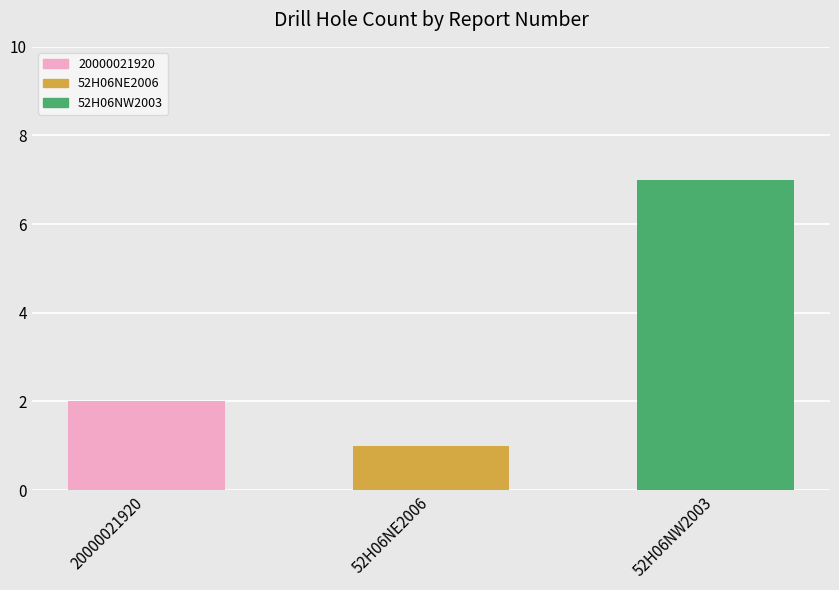

At which label is the value closest to 4?

20000021920